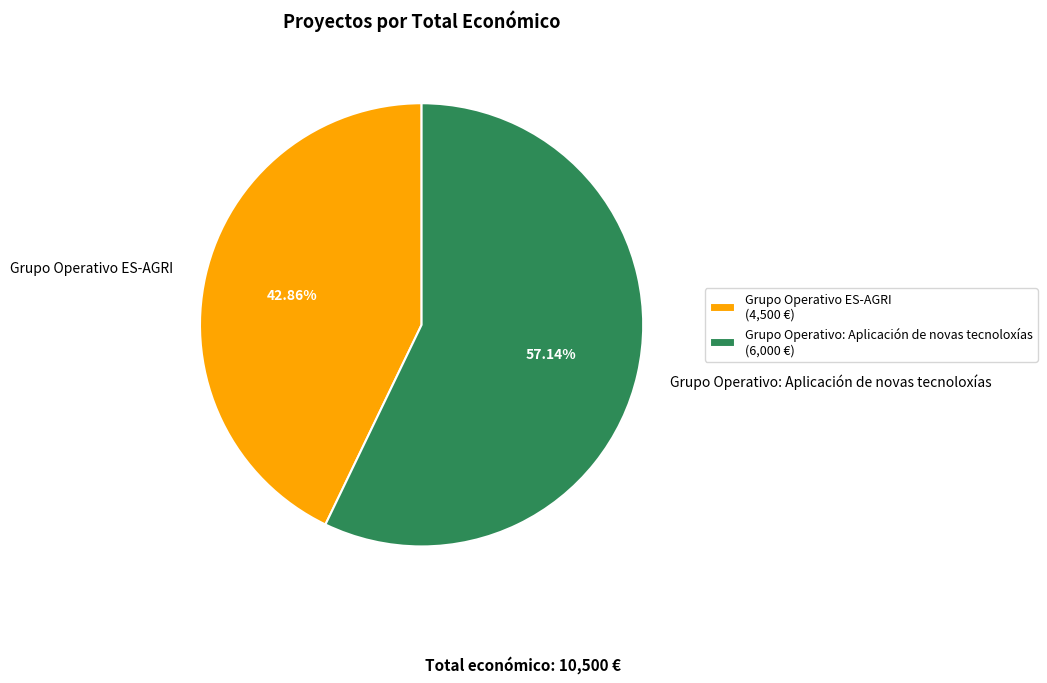

To the nearest percent, what is the difference between the Grupo Operativo: Aplicación de novas tecnoloxías and Grupo Operativo ES-AGRI slice percentages?

14%